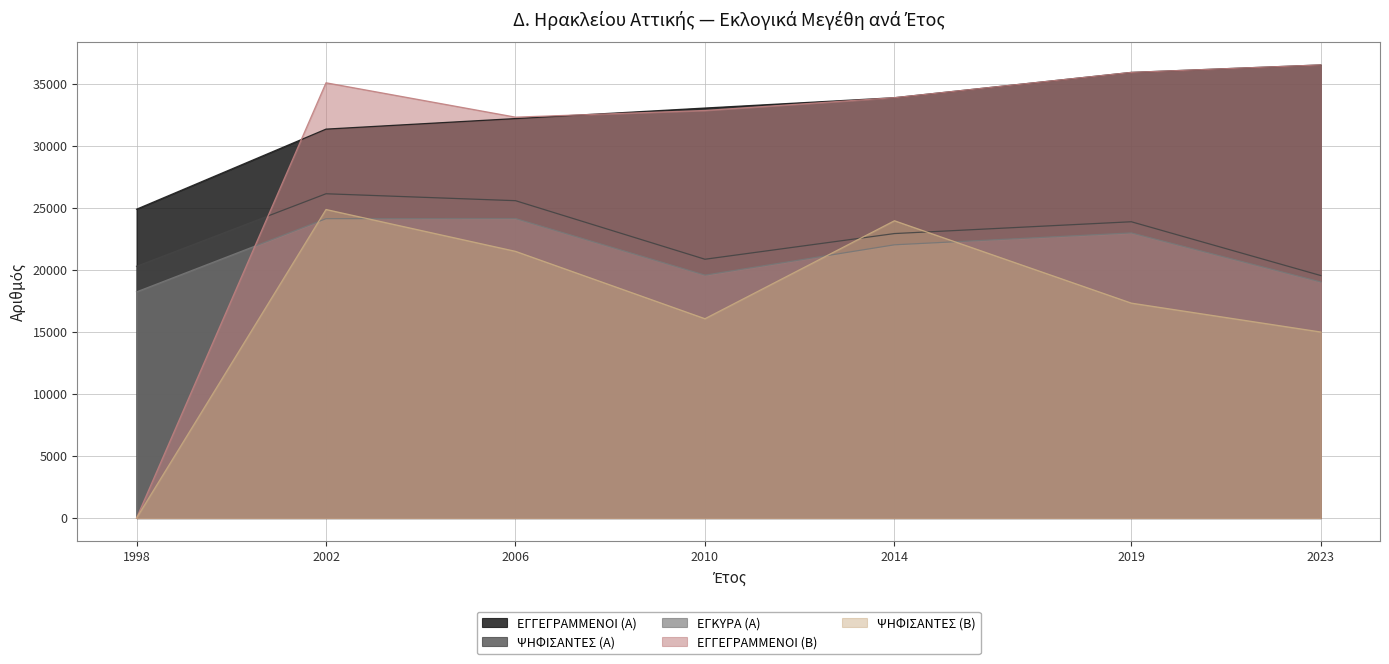

How many categories are shown in the chart?

7